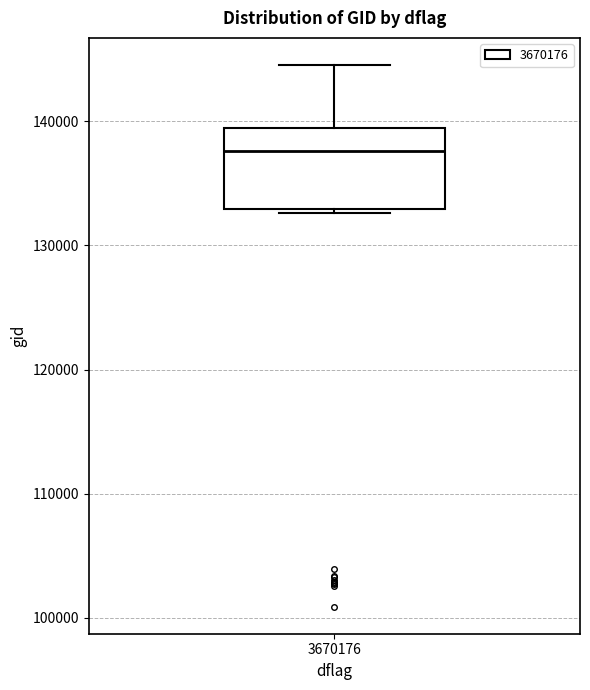

Read this box plot against the y-axis: the position of the median line, the range covered by the box, and the ends of both whiskers. The values are not printed on the chart, so give them approximately, as read against the axis.

median 138000, box 133000 to 139000, whiskers 133000 to 145000